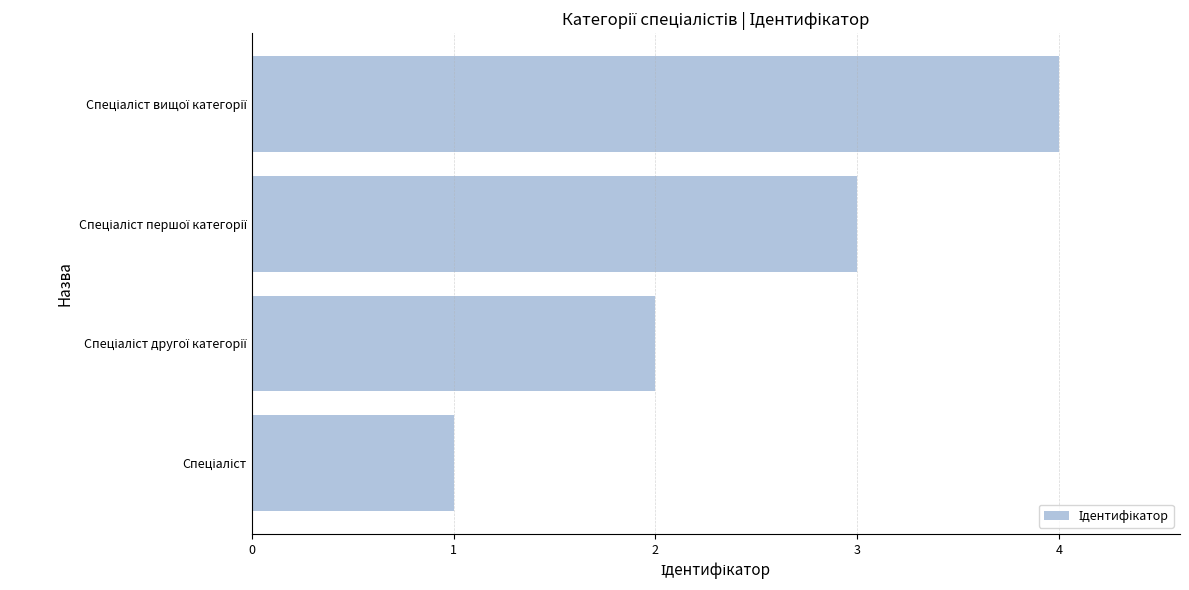

What is the difference between the maximum and minimum values?

3